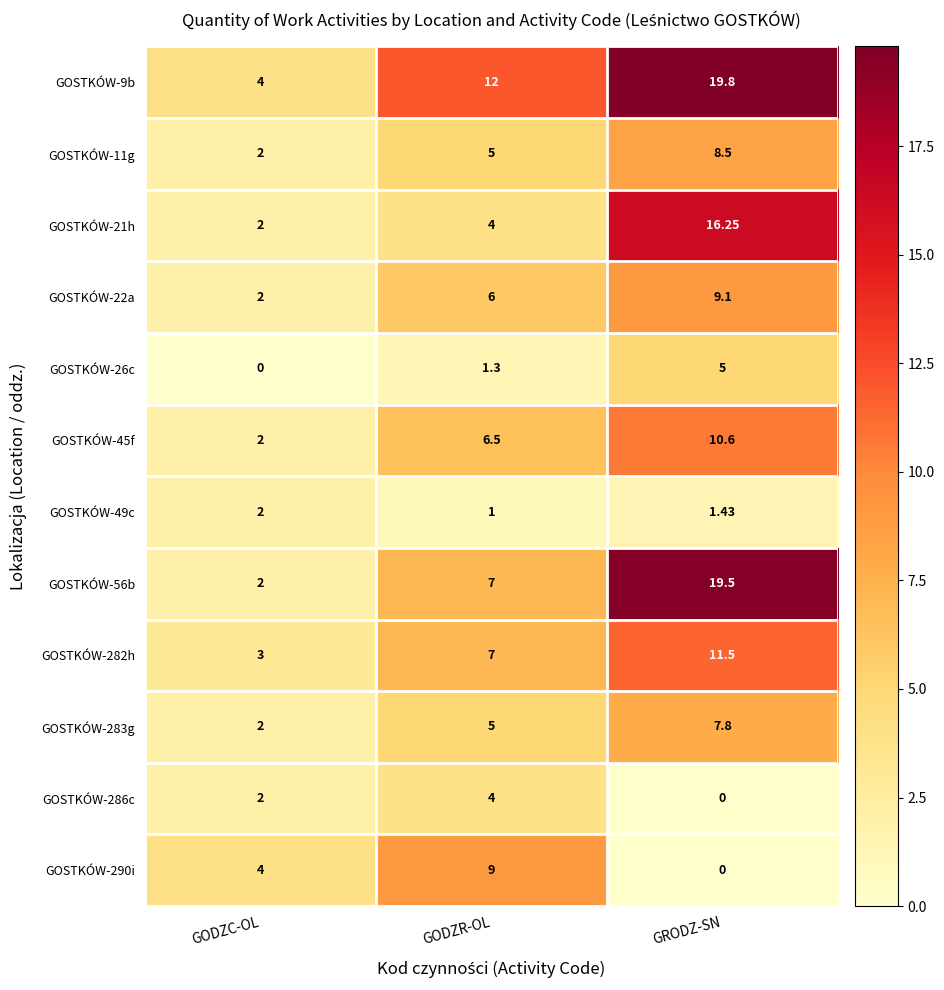

Which category has the highest value across all series?

GRODZ-SN